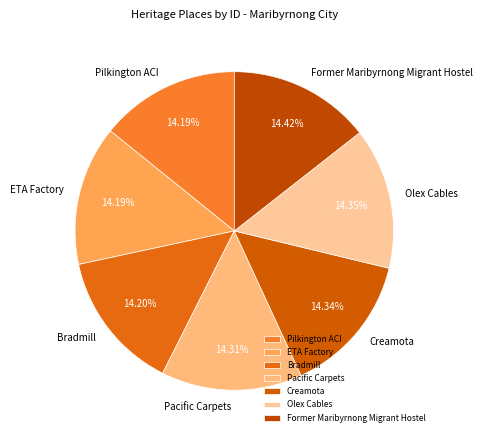

What is the ratio of the value at ETA Factory to the value at Creamota?

1.0